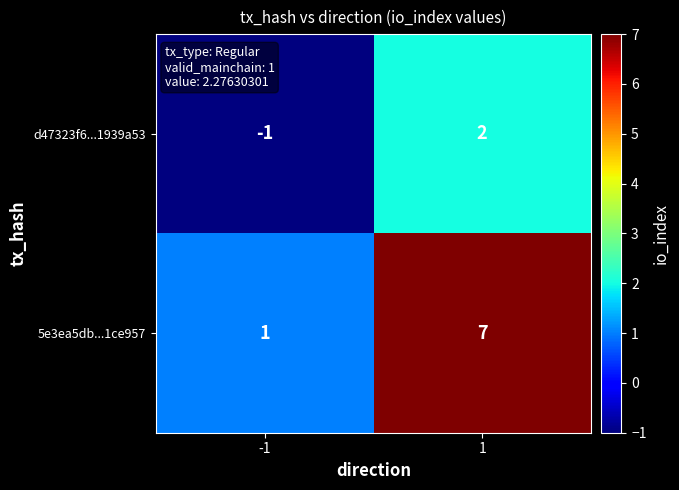

What is the difference between the highest and lowest values at 1?

5